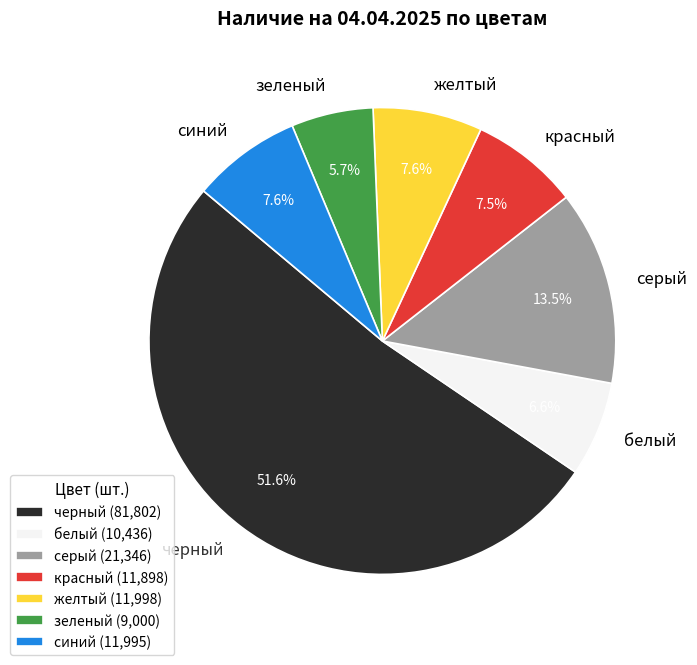

Which slice is the largest?

черный